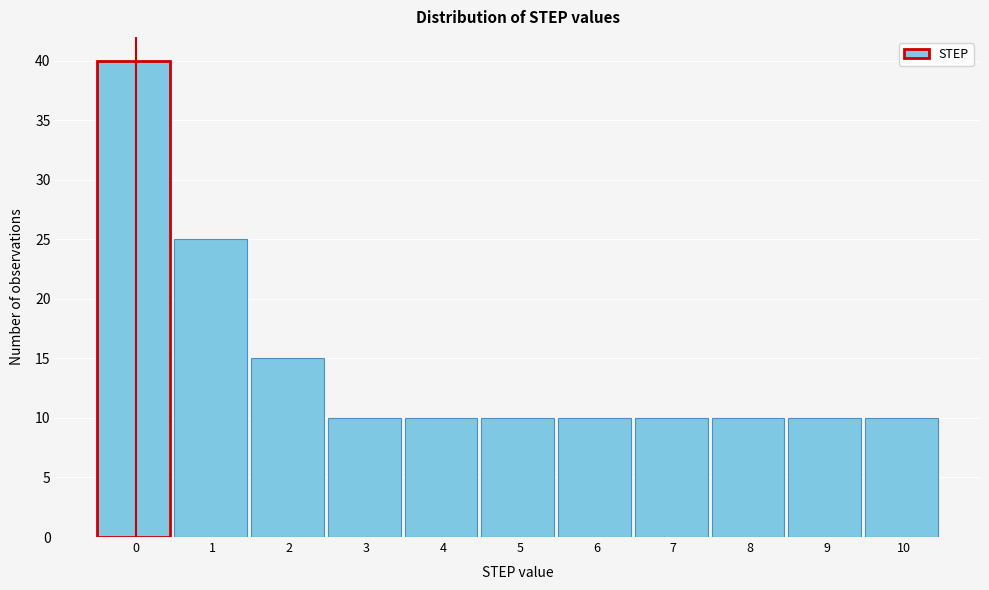

Reading left to right, list all the values displayed in this chart.

0=40	1=25	2=15	3=10	4=10	5=10	6=10	7=10	8=10	9=10	10=10